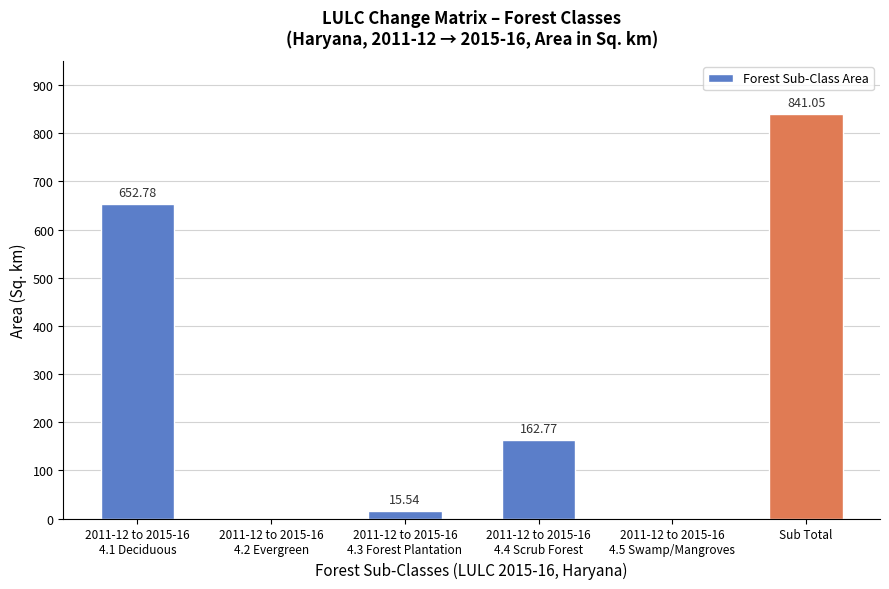

Read the value at 2011-12 to 2015-16
4.4 Scrub Forest.

162.8